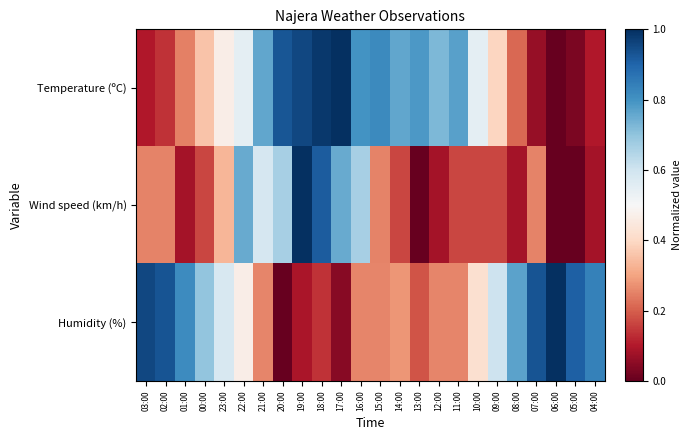

Between 15:00 and 14:00, which is larger?

15:00